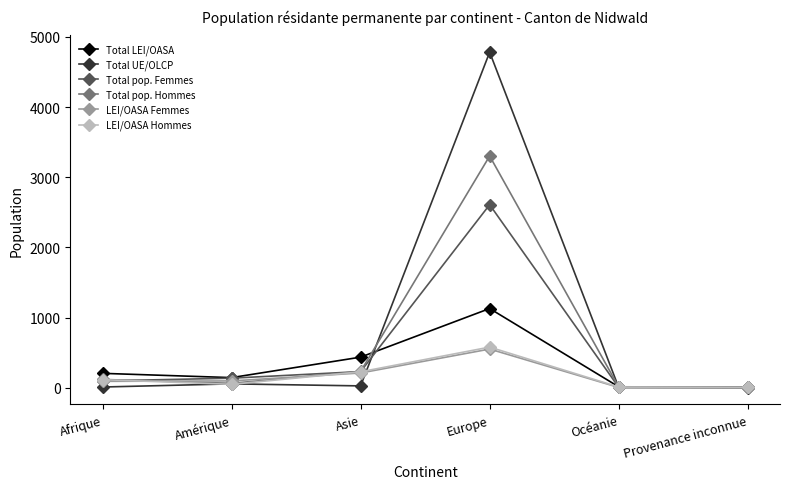

Where do Total UE/OLCP and Total LEI/OASA first cross each other?

Asie and Europe